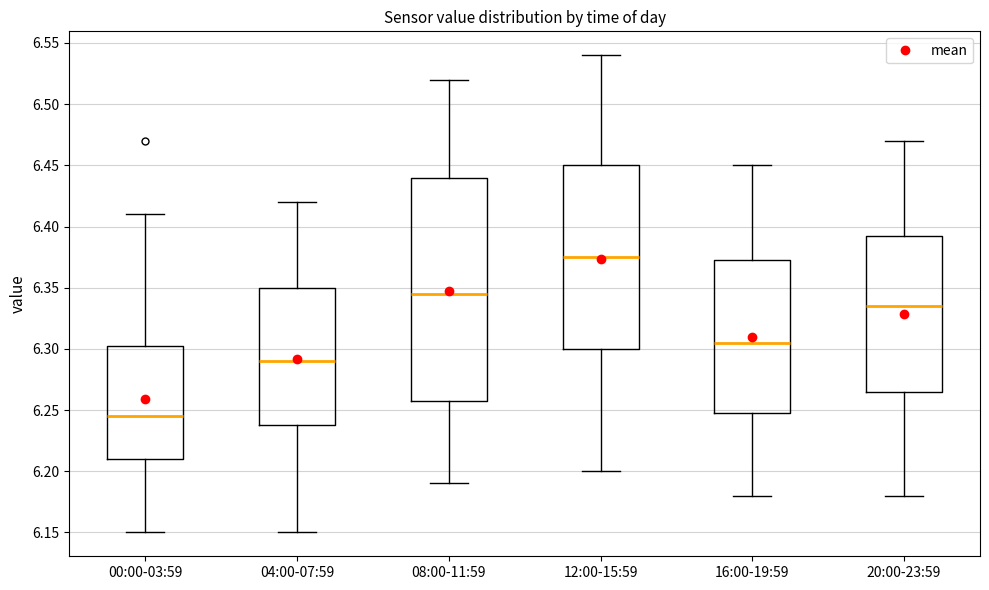

Comparing the boxes themselves (not the whiskers), which one is the tallest?

08:00-11:59